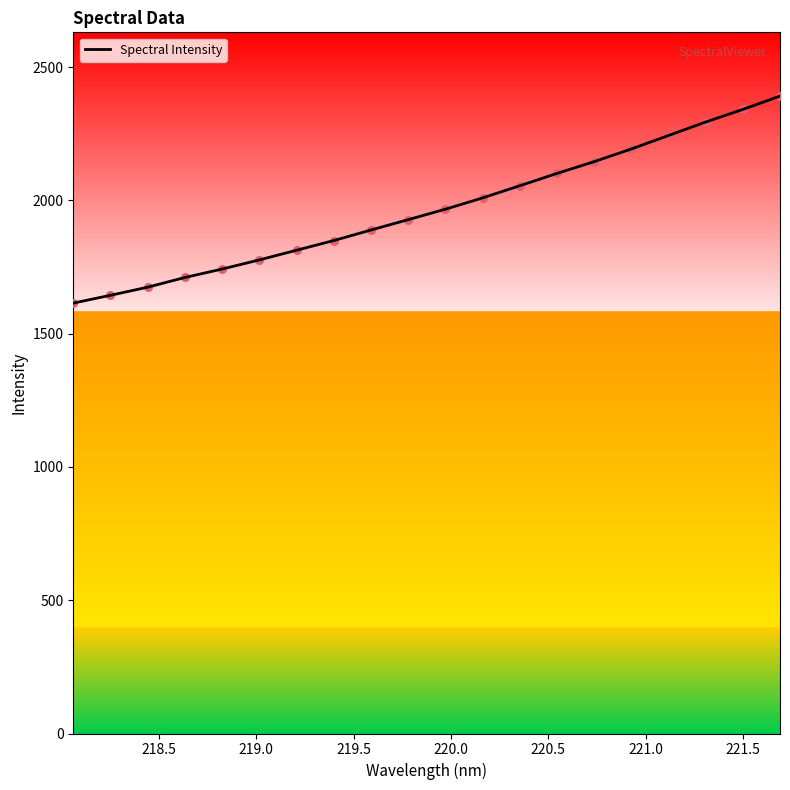

What is the difference between the maximum and minimum values?

776.8